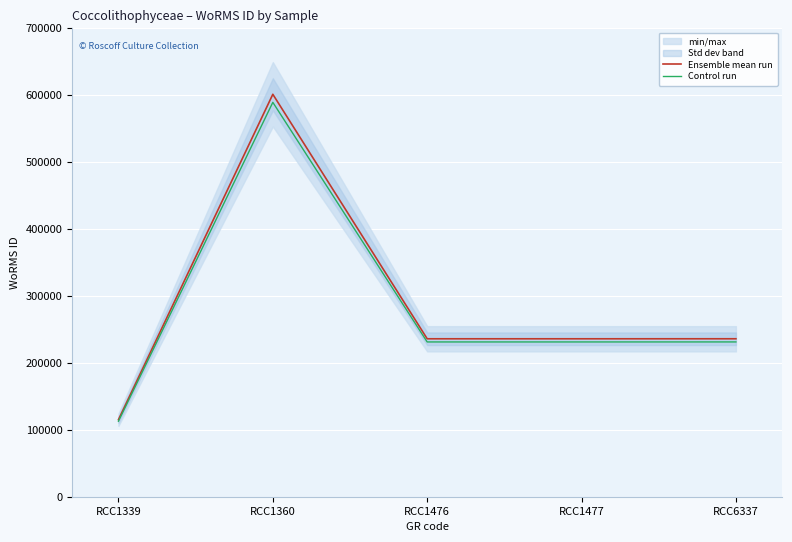

What is the minimum value for Ensemble mean run?

115087.0